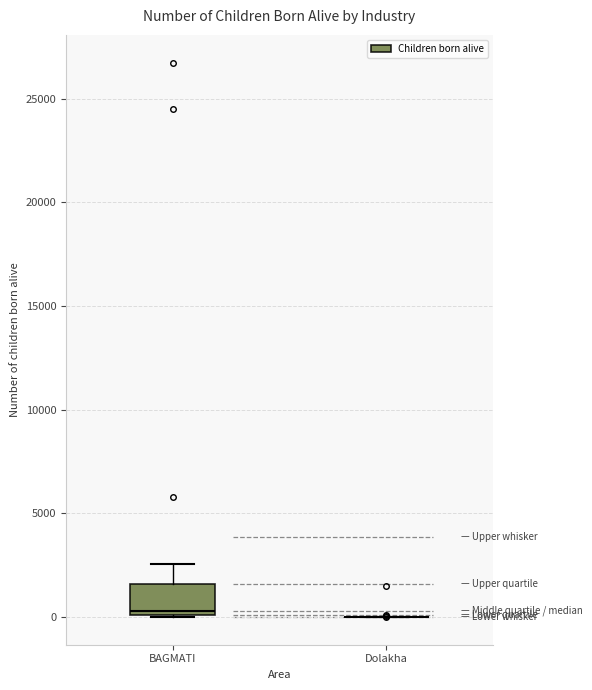

Comparing the boxes themselves (not the whiskers), which one is the tallest?

BAGMATI